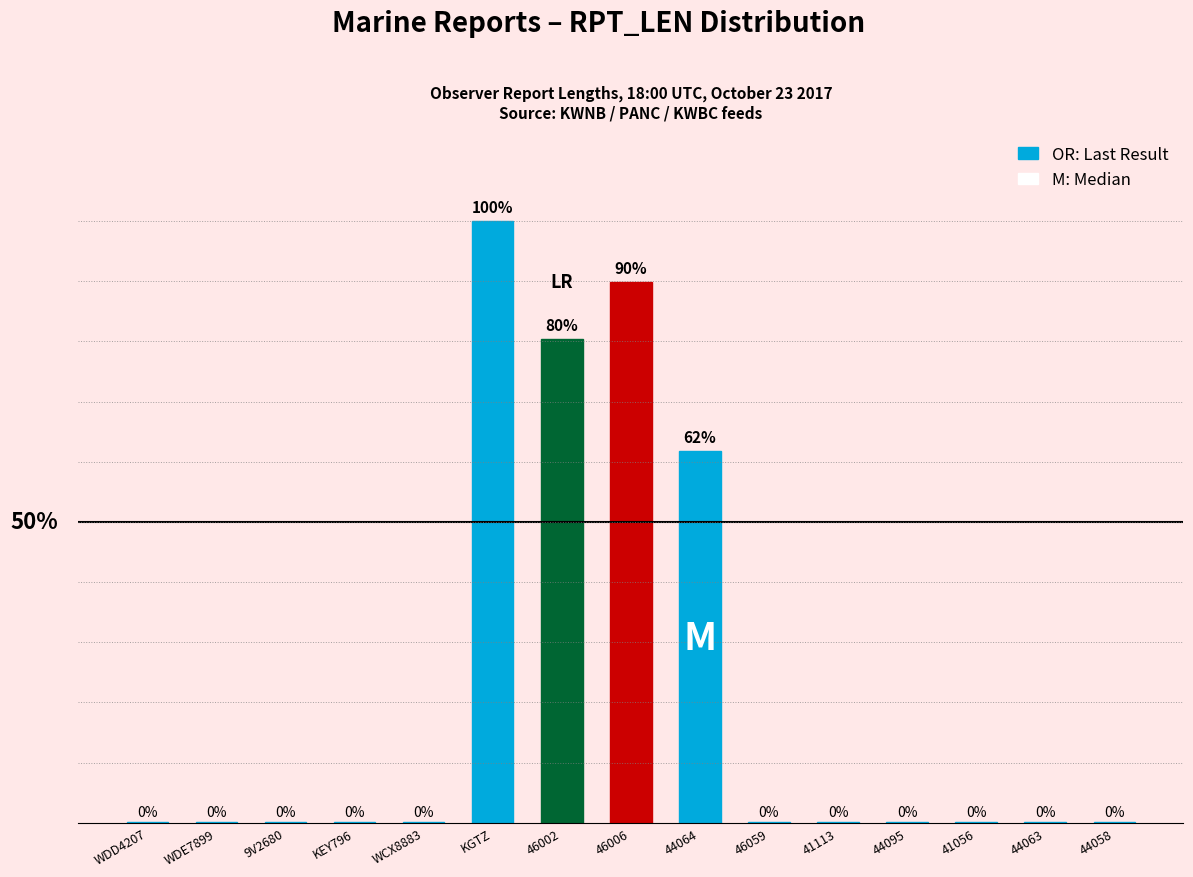

What is the difference between the second highest and minimum values?

0.9